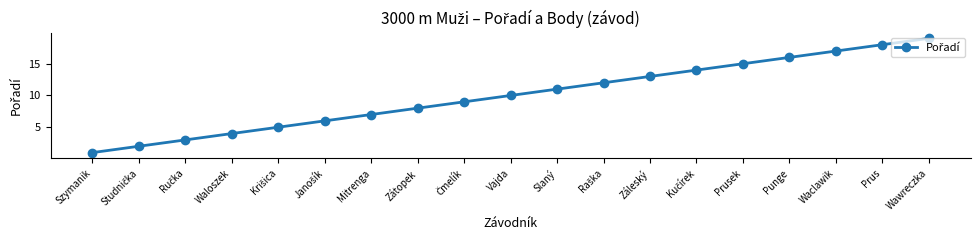

What position from the right is Waclawik?

3